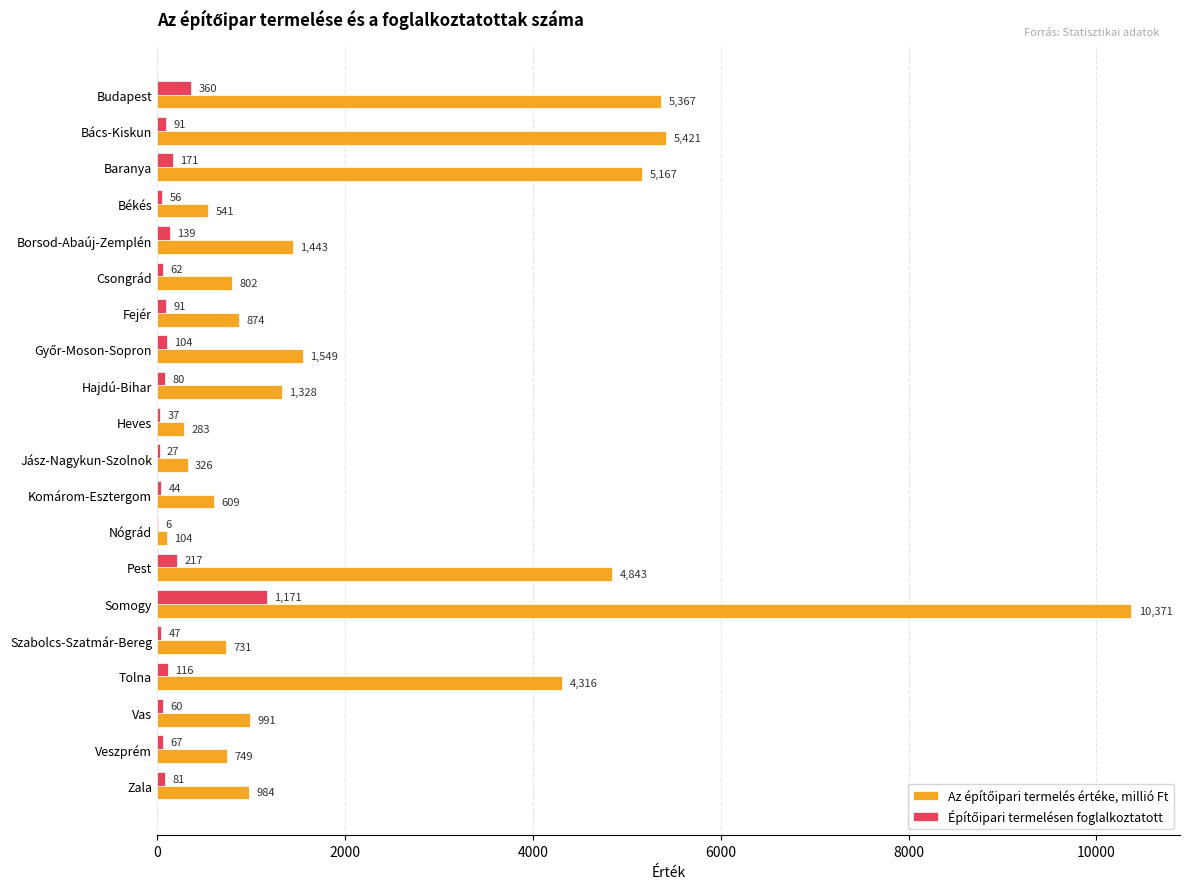

Which label corresponds to the largest value in the chart?

Somogy